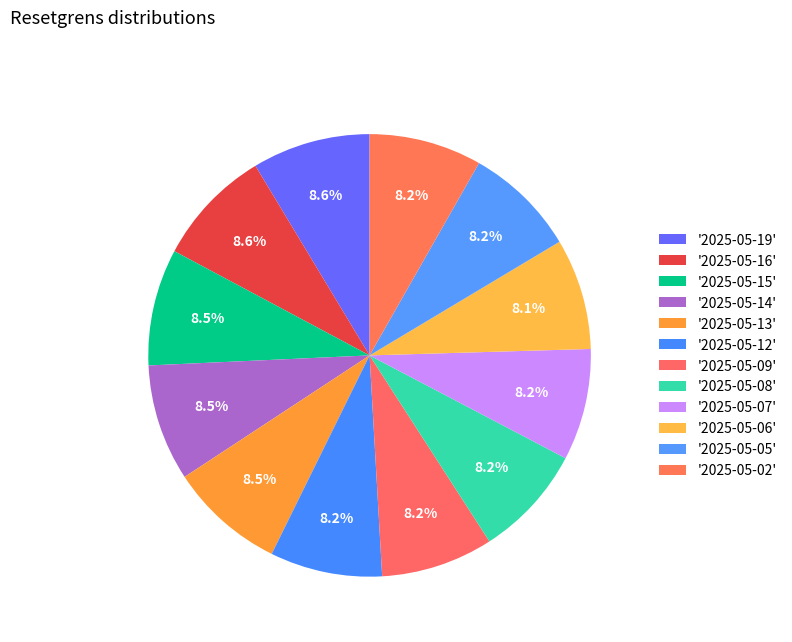

Count the number of slices in the pie.

12